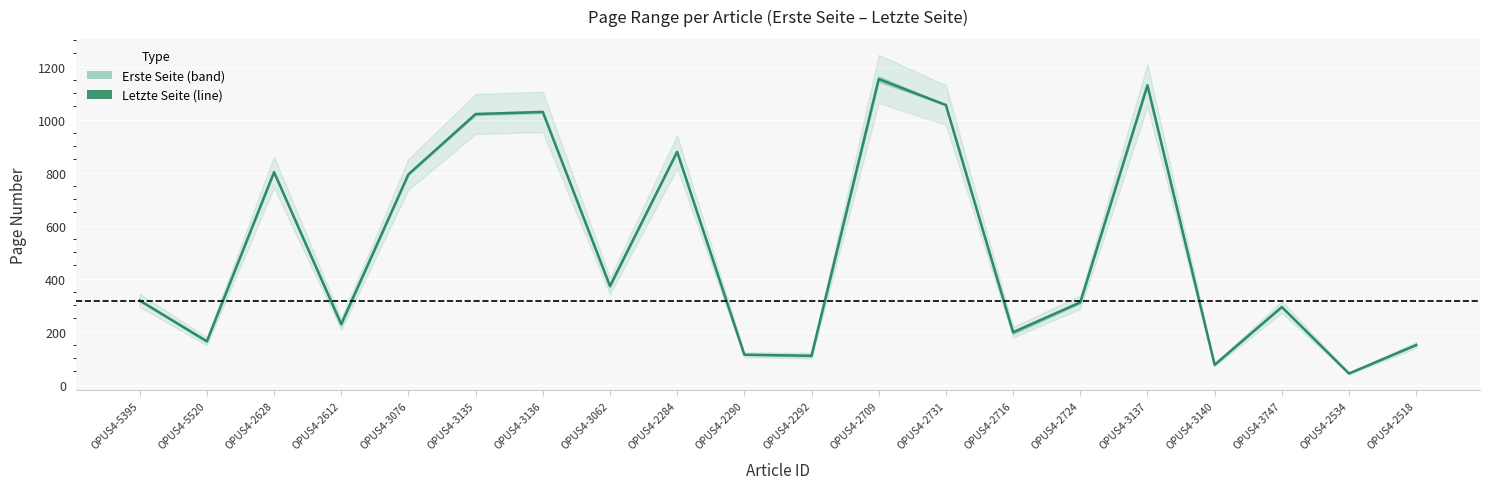

Reading left to right, transcribe all the data shown in this chart.

317.5	163.5	802.0	228.5	793.5	1021.0	1029.0	372.0	878.5	113.0	109.0	1153.0	1055.0	197.5	310.5	1129.5	75.0	293.0	42.0	149.5